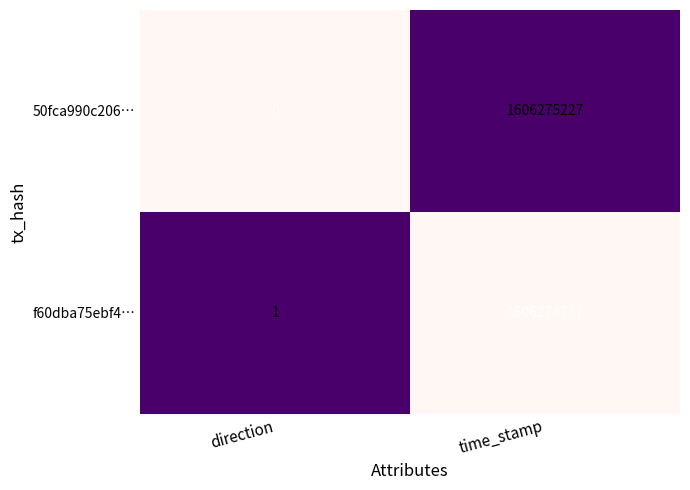

At which category is the sum across all series the highest?

time_stamp